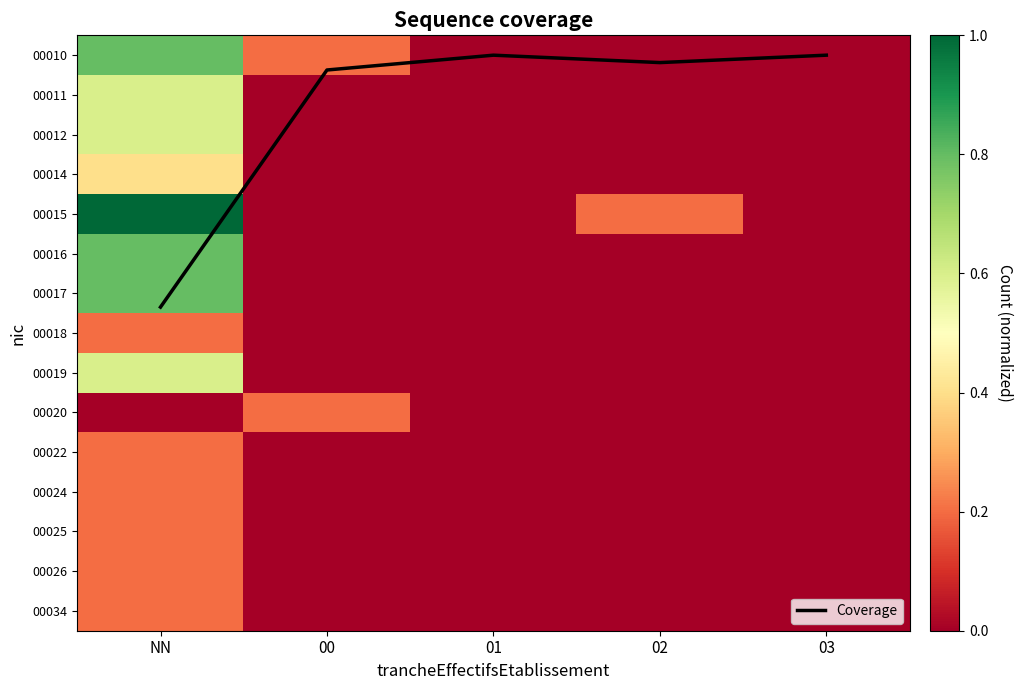

How many positive values does the 00011 series have?

1